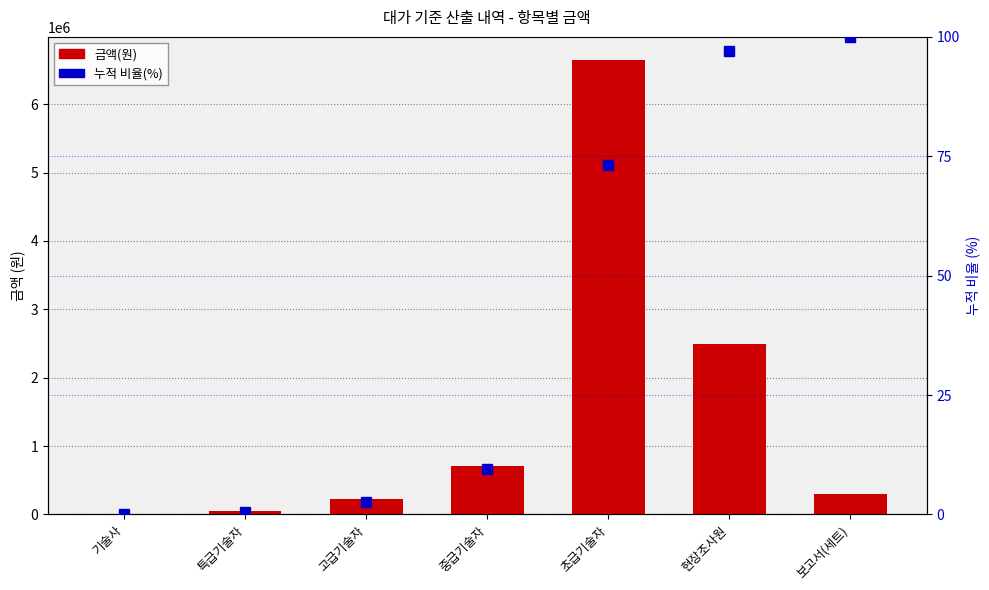

List the labels in order of 금액(원) value, largest first.

초급기술자, 현장조사원, 중급기술자, 보고서(세트), 고급기술자, 특급기술자, 기술사